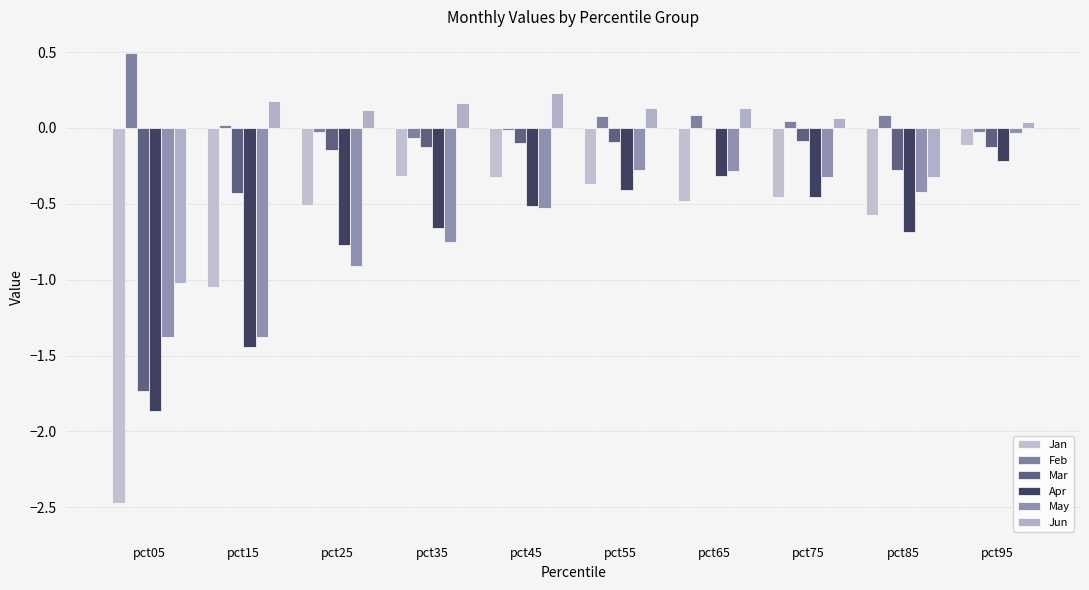

Count the number of data series in this chart.

6